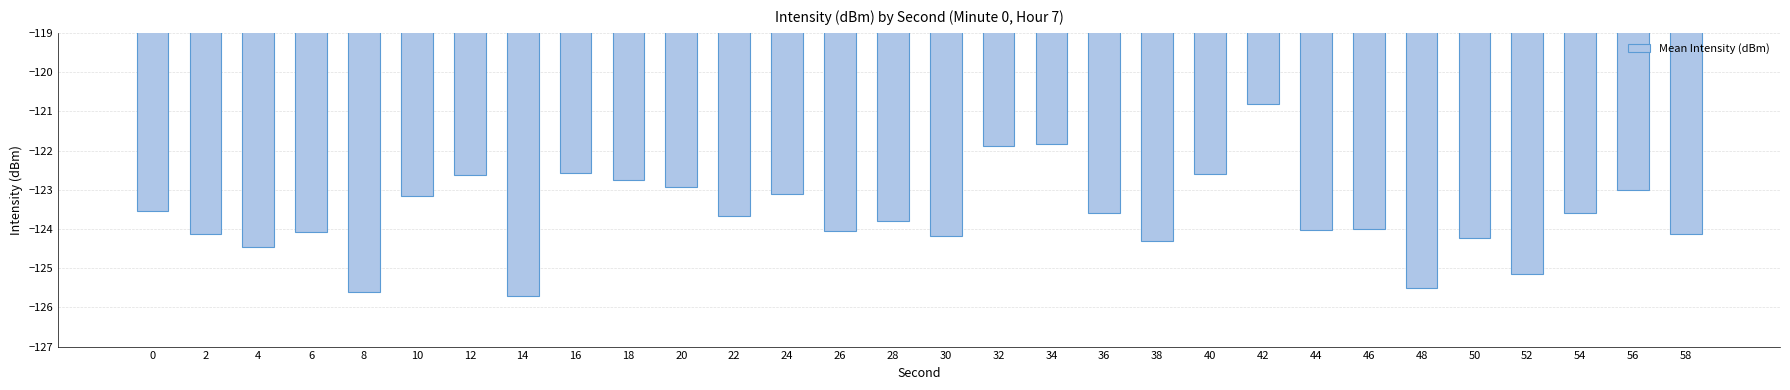

What is the difference between the maximum and minimum values?

4.9